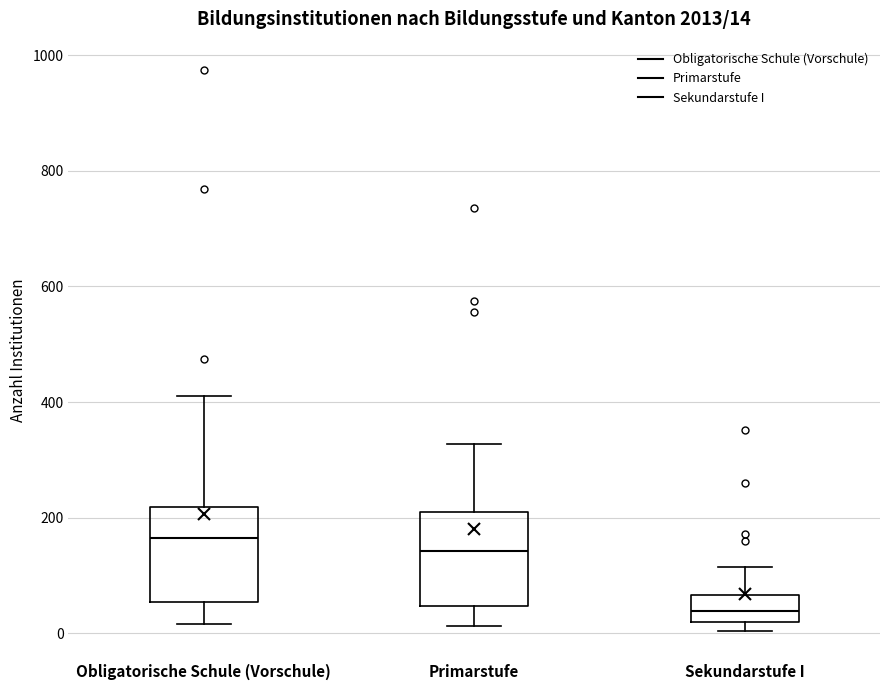

Which box's median line is the highest?

Obligatorische Schule (Vorschule)